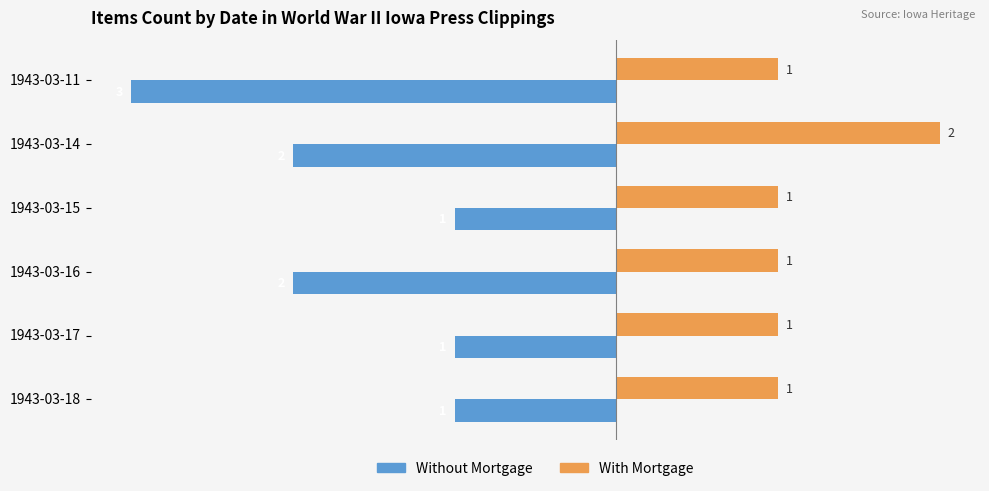

Is it true that Without Mortgage equals -1 at 1943-03-18?

True